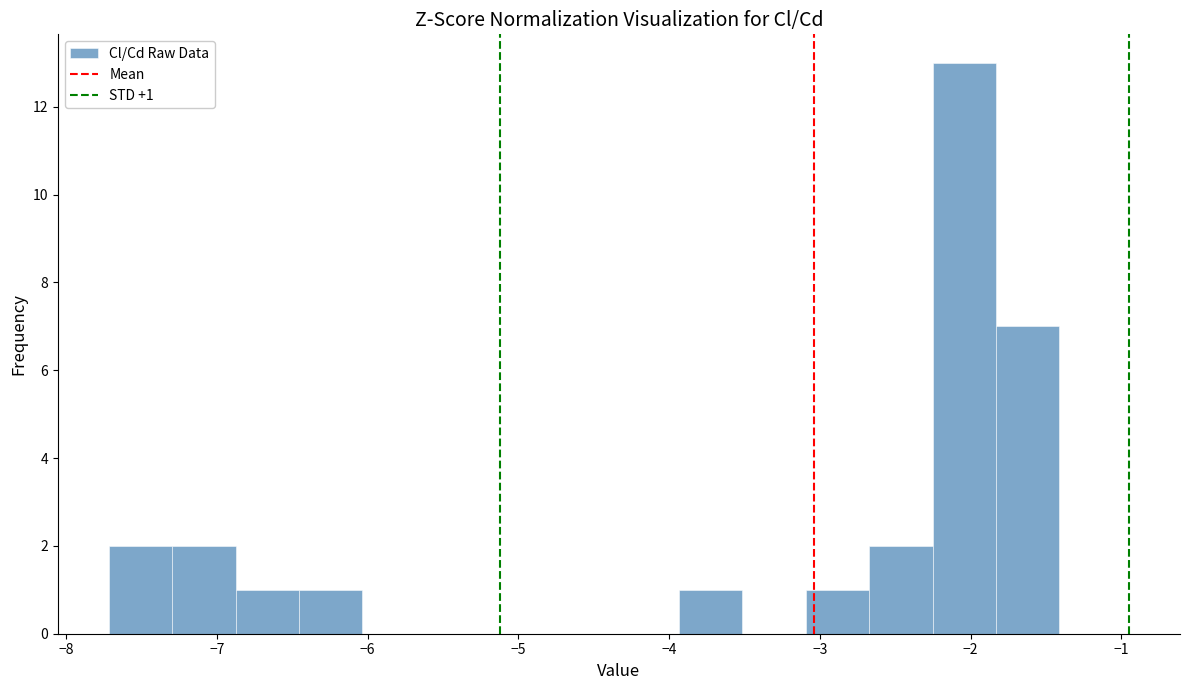

Which range on the x-axis has the tallest bar?

-2.3 to -1.8